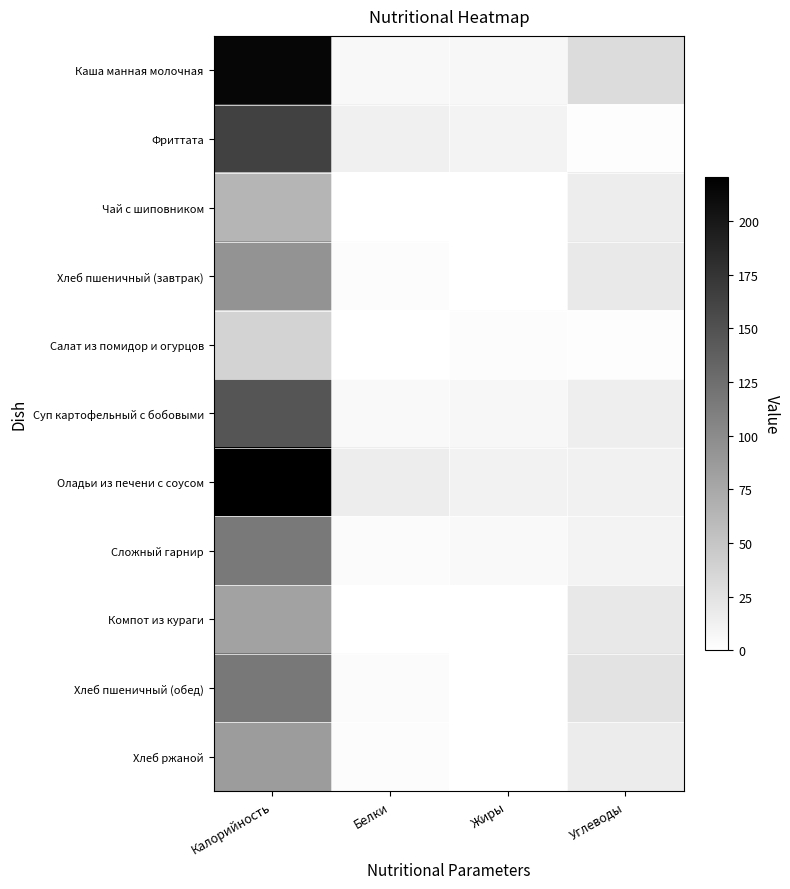

What is the total value across all series at Углеводы?

170.7